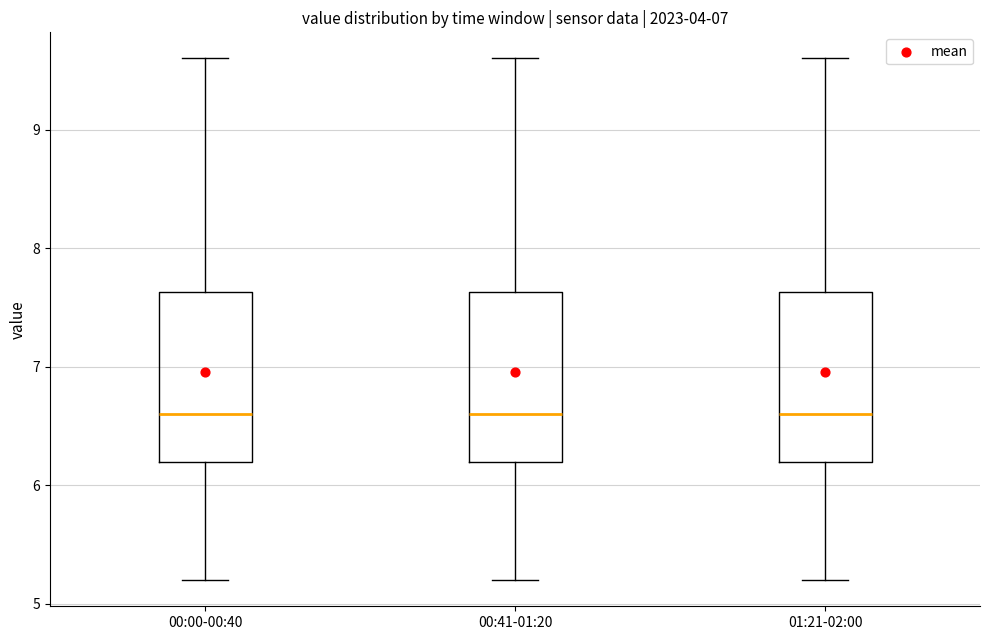

Reading left to right, read every box against the y-axis: the position of its median line, the range the box covers, and the ends of its whiskers. The values are not printed on the chart, so give them approximately, as read against the axis.

00:00-00:40: median 6.6, box 6.2 to 7.6, whiskers 5.2 to 9.6
00:41-01:20: median 6.6, box 6.2 to 7.6, whiskers 5.2 to 9.6
01:21-02:00: median 6.6, box 6.2 to 7.6, whiskers 5.2 to 9.6